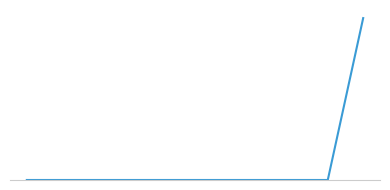

What is the sum of all values?

3